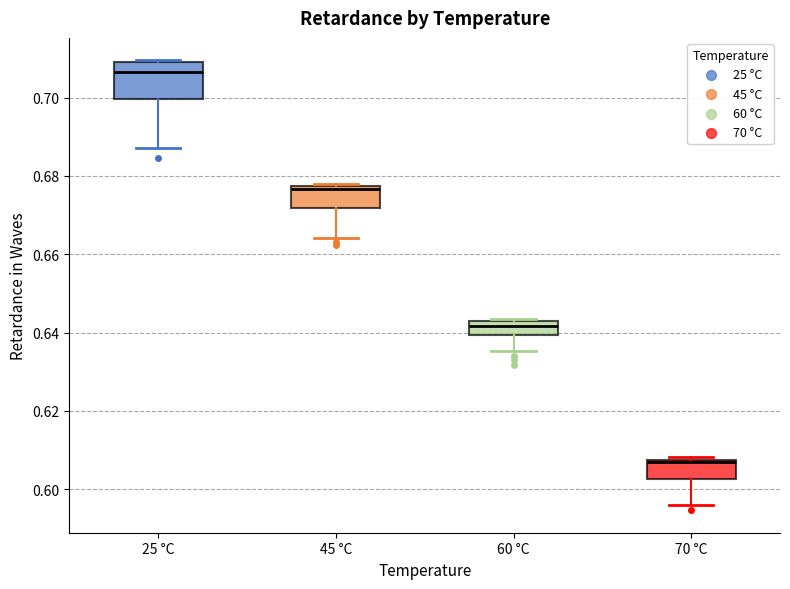

Reading left to right, transcribe this box plot: for each box, give where its median line is, the range the box spans, and where its two whiskers end, as read against the y-axis. The values are not printed on the chart, so give them approximately, as read against the axis.

25 °C: median 0.706, box 0.700 to 0.710, whiskers 0.688 to 0.710
45 °C: median 0.676, box 0.672 to 0.678, whiskers 0.664 to 0.678 (just above the box's upper edge)
60 °C: median 0.642 (just below the box's upper edge), box 0.640 to 0.642, whiskers 0.636 to 0.644
70 °C: median 0.606, box 0.602 to 0.608, whiskers 0.596 to 0.608 (just above the box's upper edge)